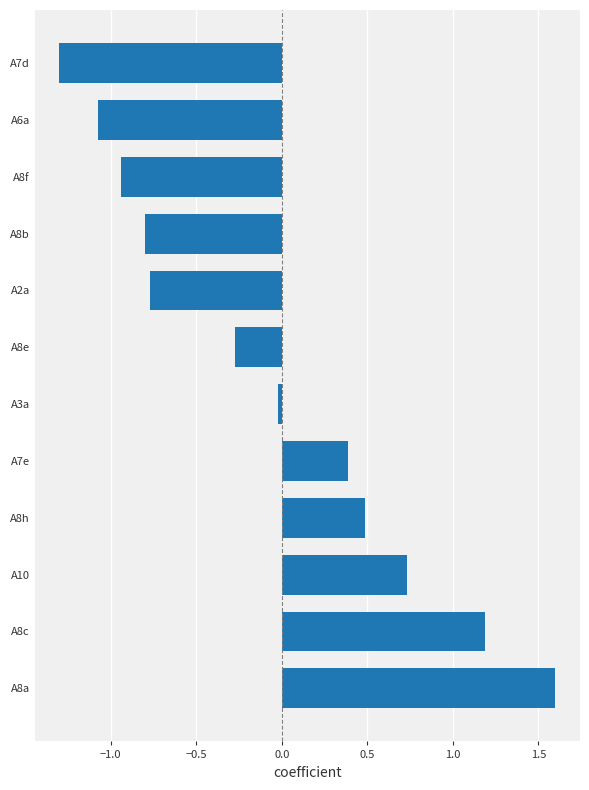

What is the average value?

-0.1